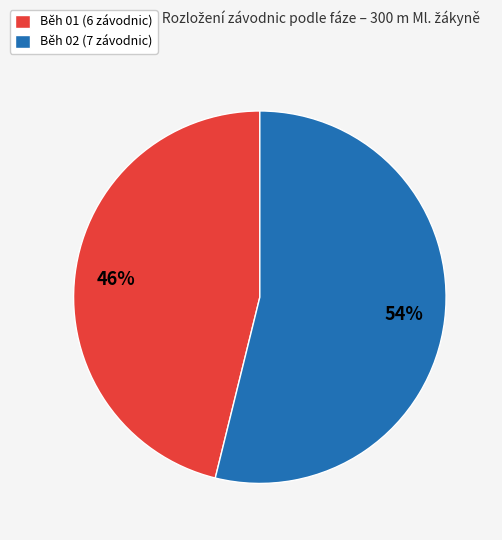

What is the largest slice in the pie chart?

Běh 02